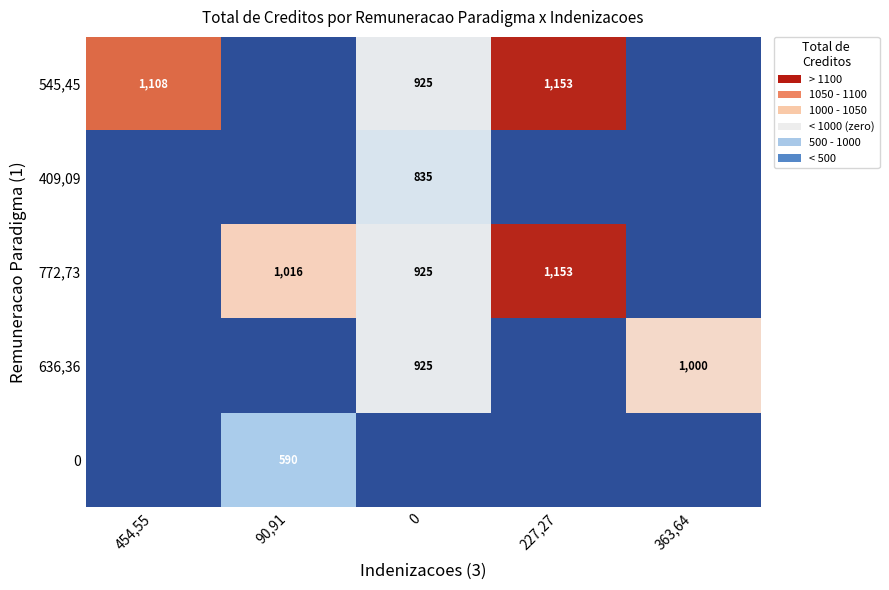

What is the spread (max minus min) of values at 363,64?

1000